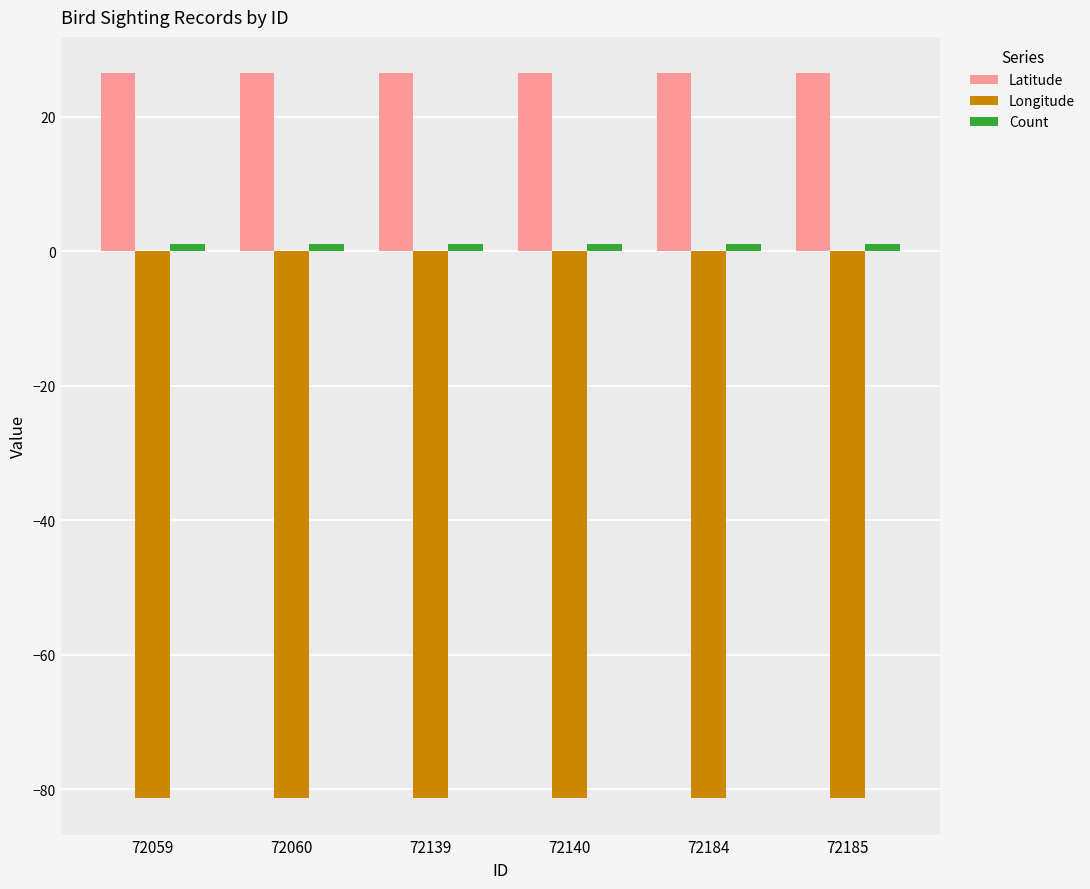

True or false: Longitude has a value of -81.3 at 72060.

True